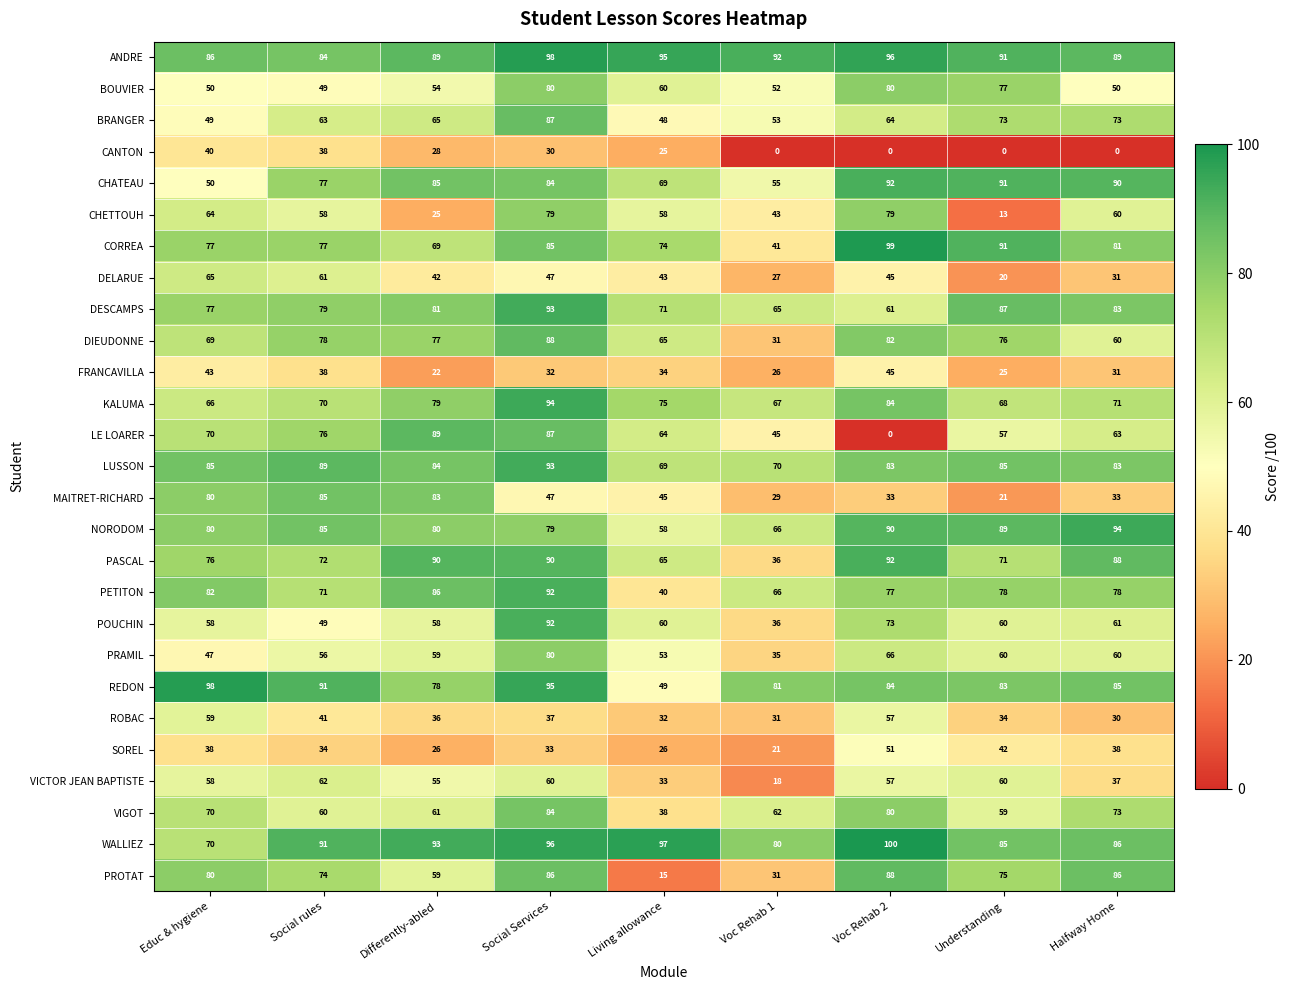

Which series has the largest total across all categories?

ANDRE